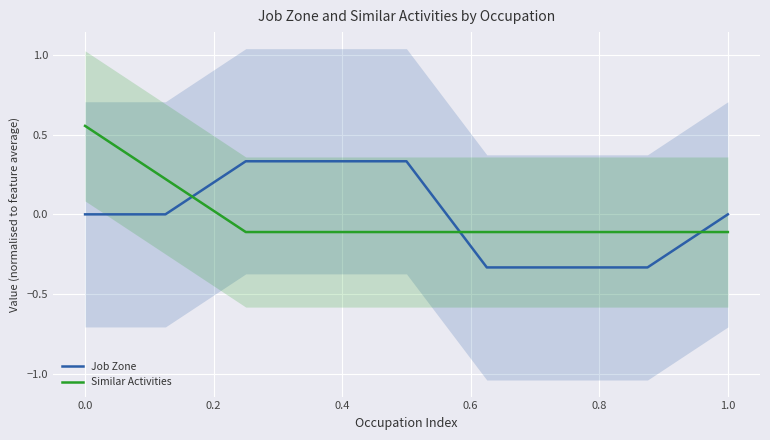

Is it true that Similar Activities equals 0.8 at 0.0?

False